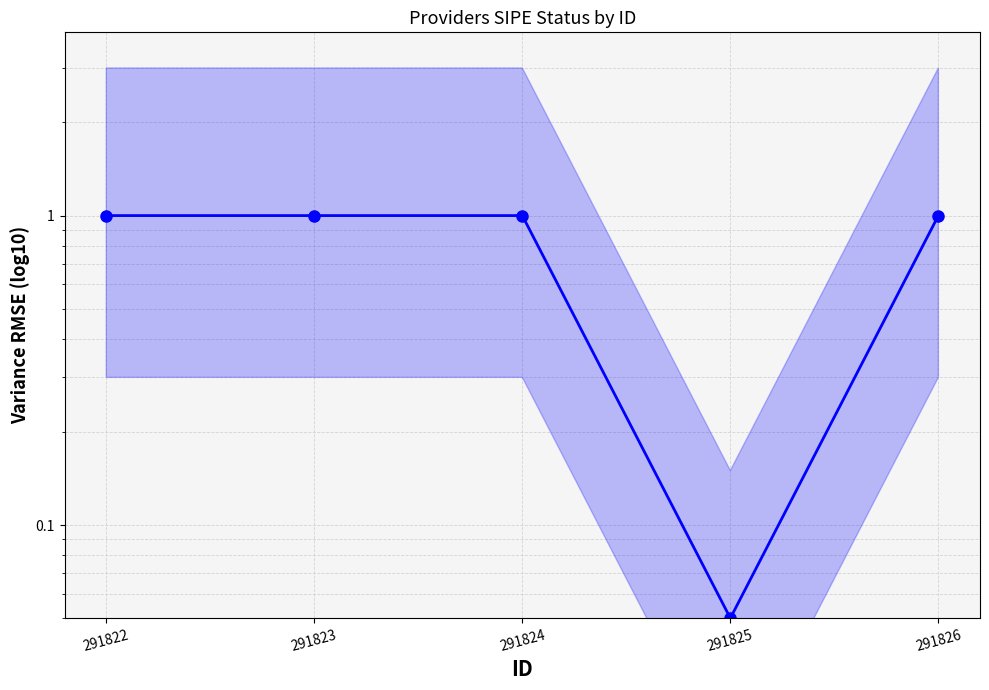

True or false: there are more than 1 points higher than both neighbors.

False